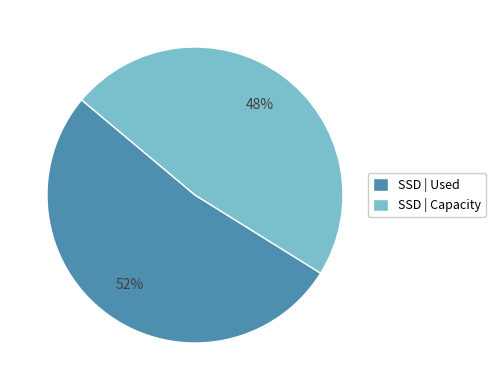

Is it true that SSD | Used is 52% of the pie?

True